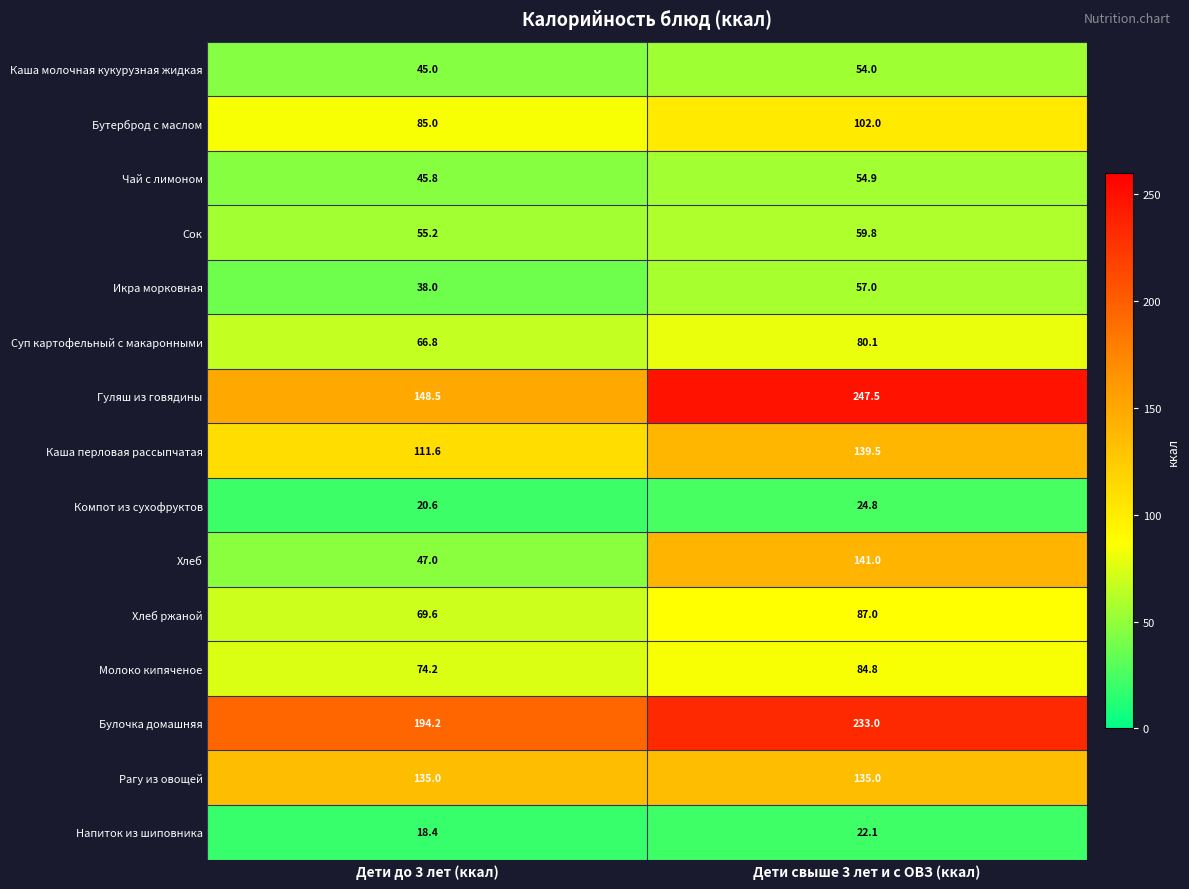

At which category is the sum across all series the highest?

Дети свыше 3 лет и с ОВЗ (ккал)